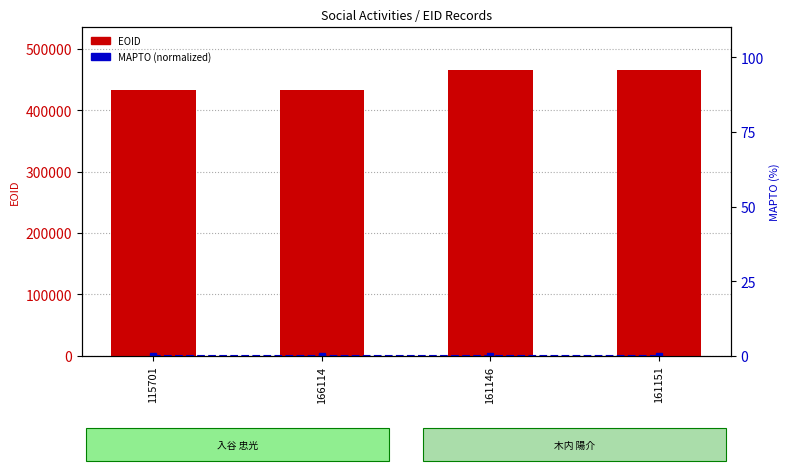

What is the difference between the second highest and minimum values in the EOID series?

31873